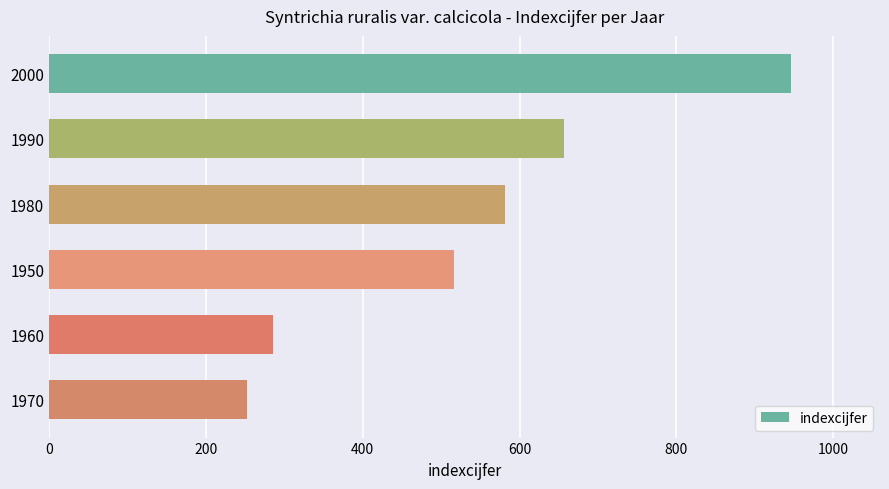

Reading bottom to top, what are all the values shown in this chart?

1970=253	1960=285	1950=516	1980=582	1990=657	2000=946